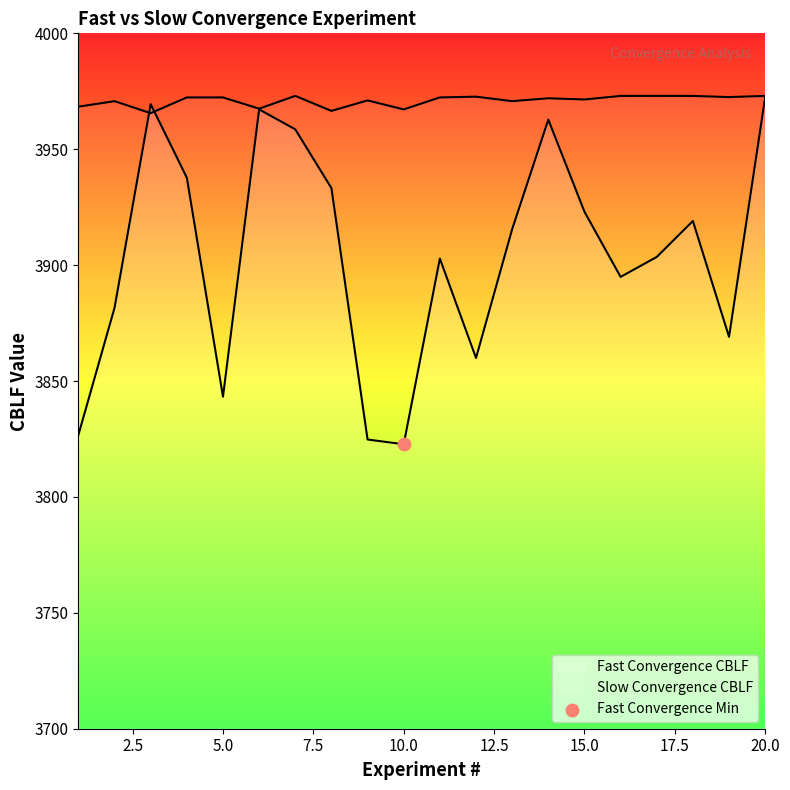

At how many categories does at least one series exceed 3827?

20